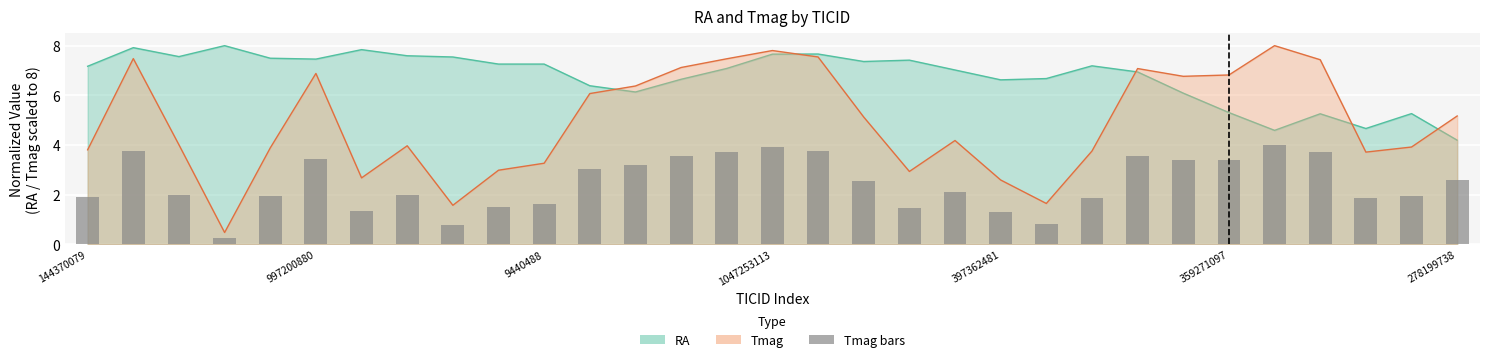

Reading left to right, what are all the values shown in this chart?

1.9	3.7	2.0	0.2	1.9	3.4	1.3	2.0	0.8	1.5	1.6	3.0	3.2	3.6	3.7	3.9	3.8	2.6	1.5	2.1	1.3	0.8	1.9	3.5	3.4	3.4	4.0	3.7	1.9	2.0	2.6